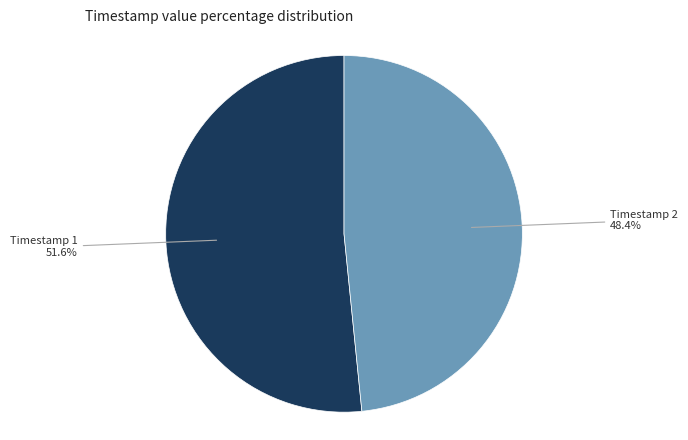

What is the total percentage of Timestamp 1 and Timestamp 2?

100.0%